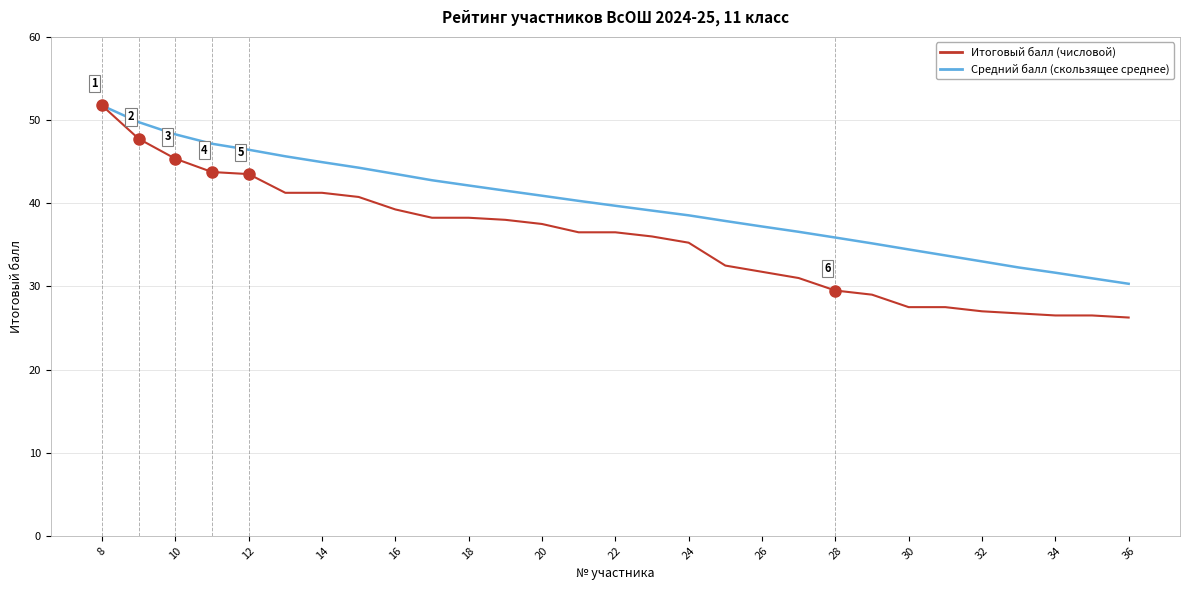

Does the chart have visible grid lines?

Yes